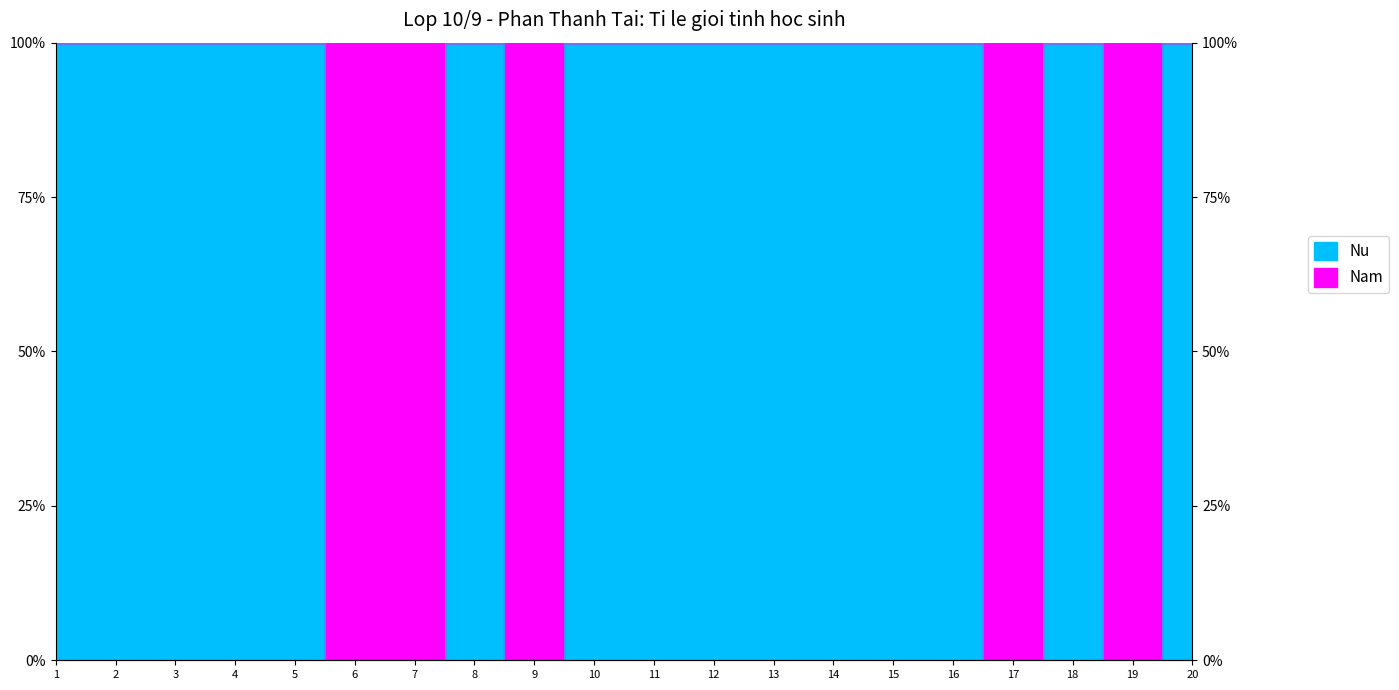

Between 18 and 14, which is larger?

18